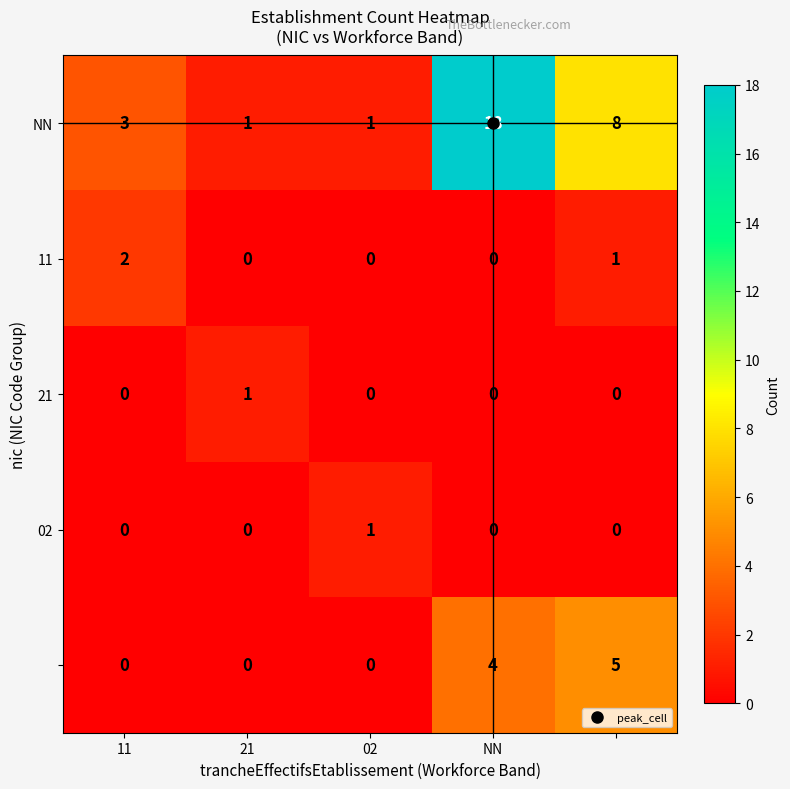

What is the greatest value displayed?

18